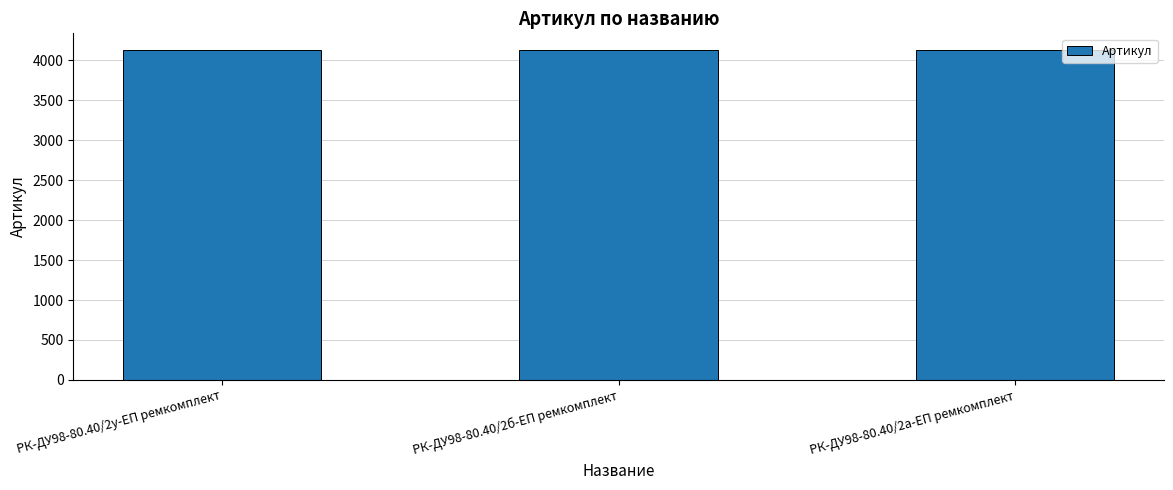

What is the value of the 2nd bar from the left?

4132